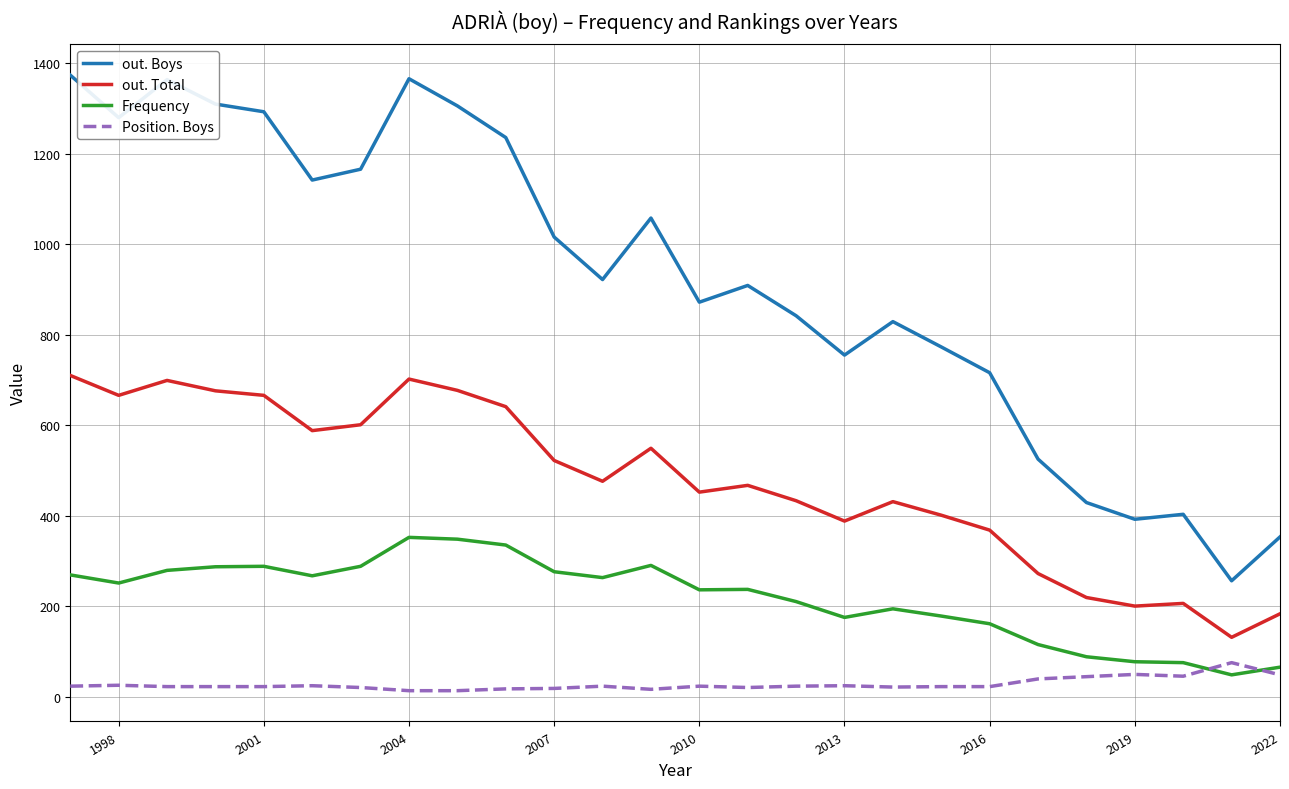

Does the chart have visible grid lines?

Yes